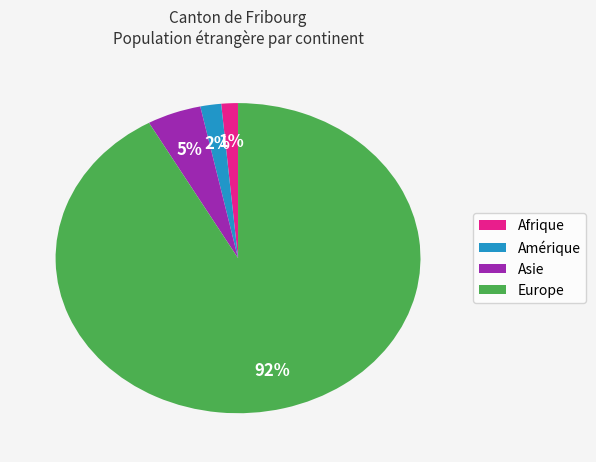

Is it true that Afrique is 1% of the pie?

True